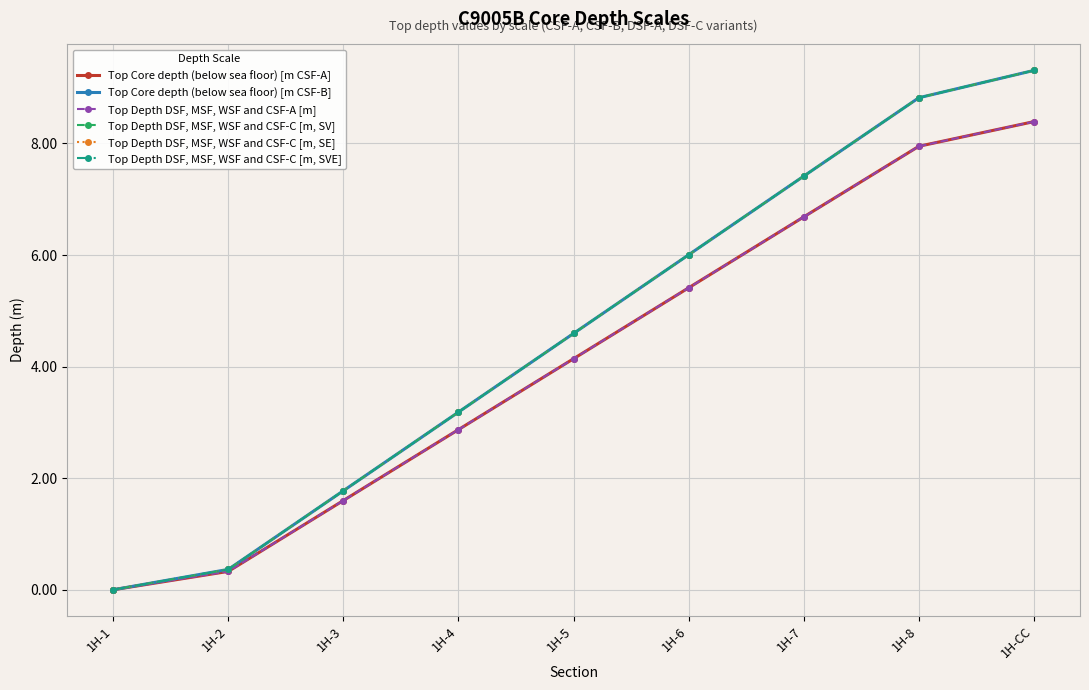

What is the value of the Top Depth DSF, MSF, WSF and CSF-A [m] point at the 3rd from the left?

1.6